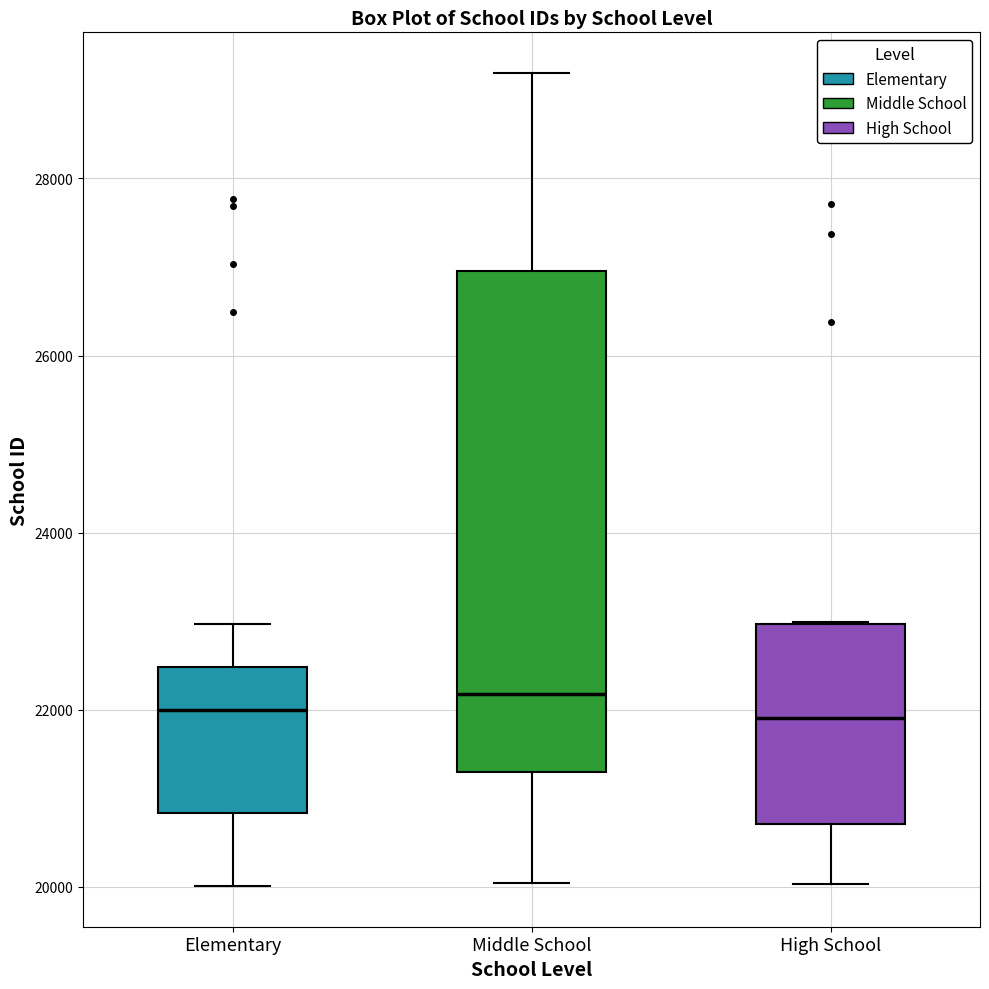

Reading left to right, transcribe this box plot: for each box, give where its median line is, the range the box spans, and where its two whiskers end, as read against the y-axis. The values are not printed on the chart, so give them approximately, as read against the axis.

Elementary: median 22000, box 20800 to 22400, whiskers 20000 to 23000
Middle School: median 22200, box 21200 to 27000, whiskers 20000 to 29200
High School: median 22000, box 20800 to 23000, whiskers 20000 to 23000